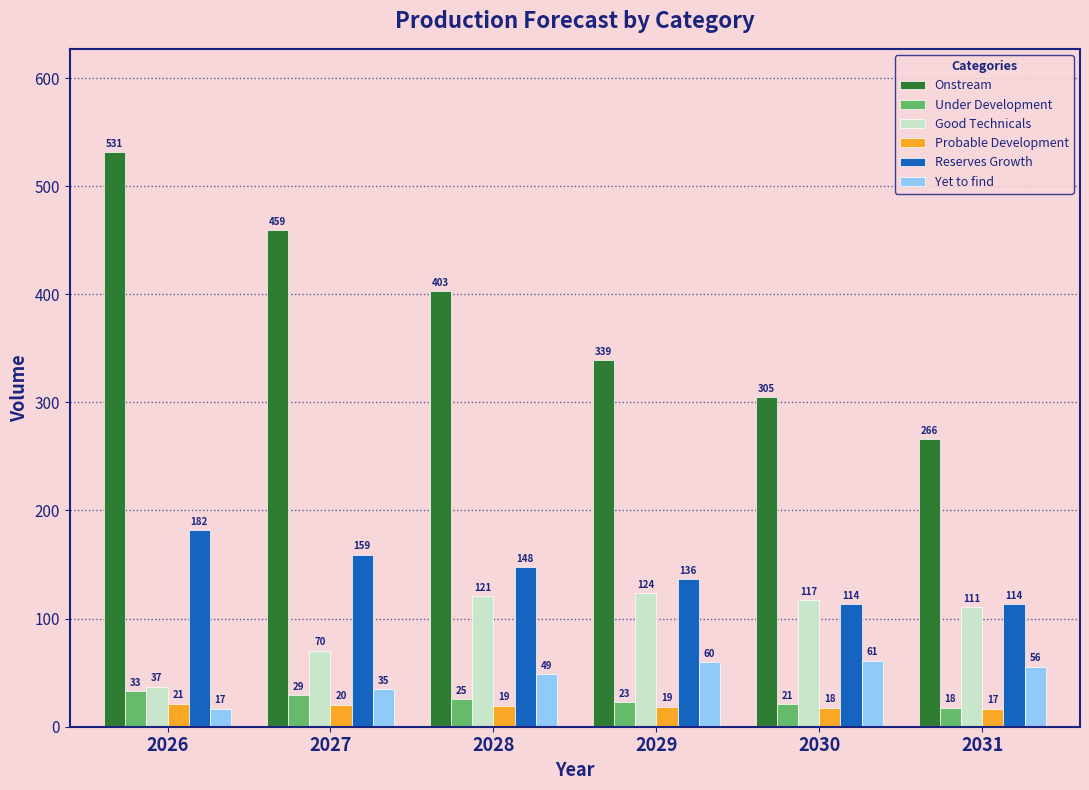

Is the value of Good Technicals at 2031 greater than the value of Reserves Growth at 2029?

No